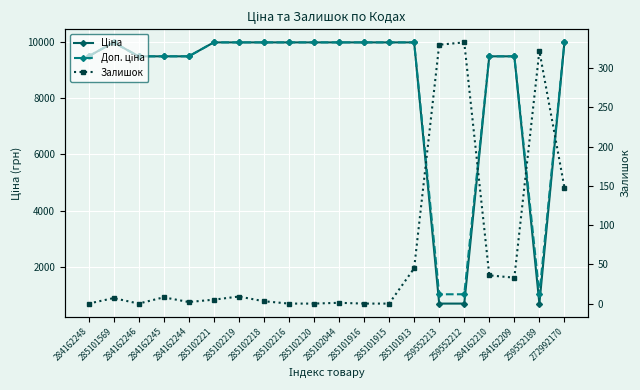

True or false: Залишок and Ціна cross at least once.

False